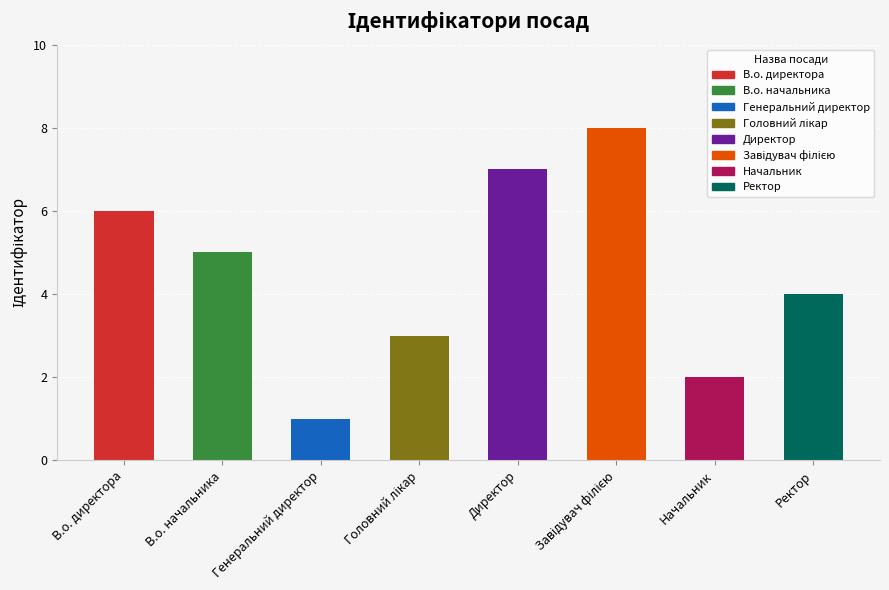

Reading left to right, transcribe all the data shown in this chart.

6	5	1	3	7	8	2	4